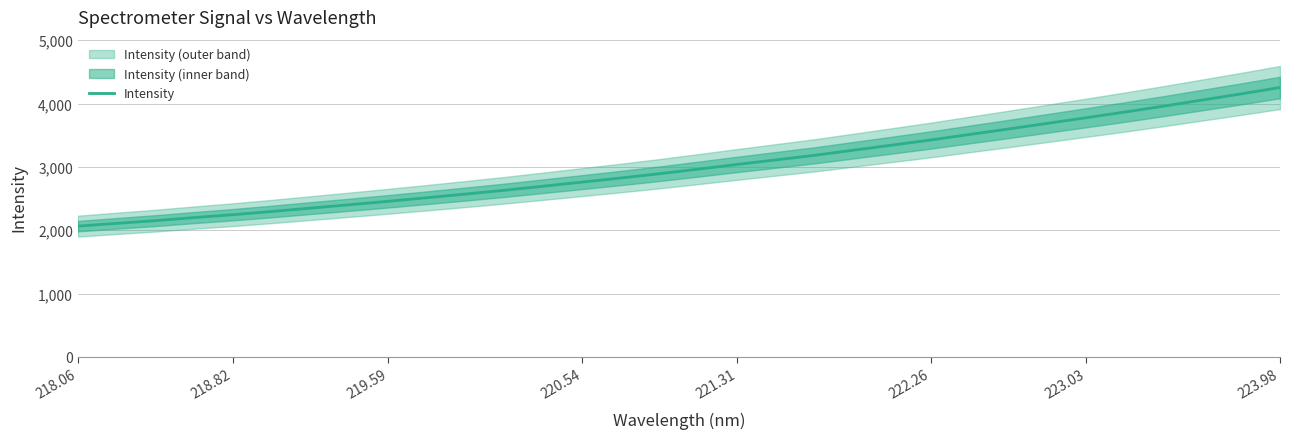

The Intensity series shows 3360.9 at 218.06. True or false?

False